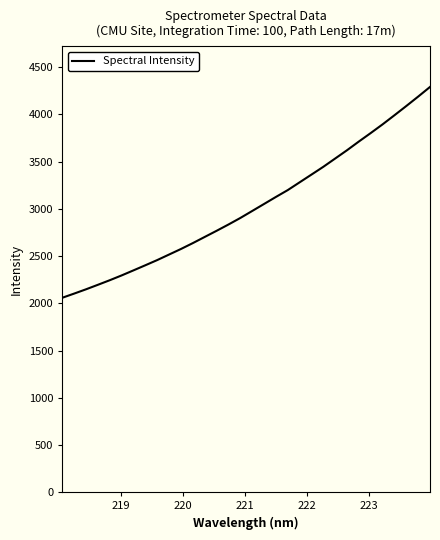

Reading left to right, extract all data points from this chart.

2058.6	2102.7	2148.1	2195.8	2244.3	2295.1	2348.7	2402.8	2457.7	2516.4	2575.1	2637.4	2702.5	2767.4	2834.0	2903.2	2977.2	3051.4	3125.8	3198.4	3280.6	3362.6	3445.0	3532.7	3620.5	3712.8	3802.5	3894.5	3990.8	4088.5	4188.1	4290.2